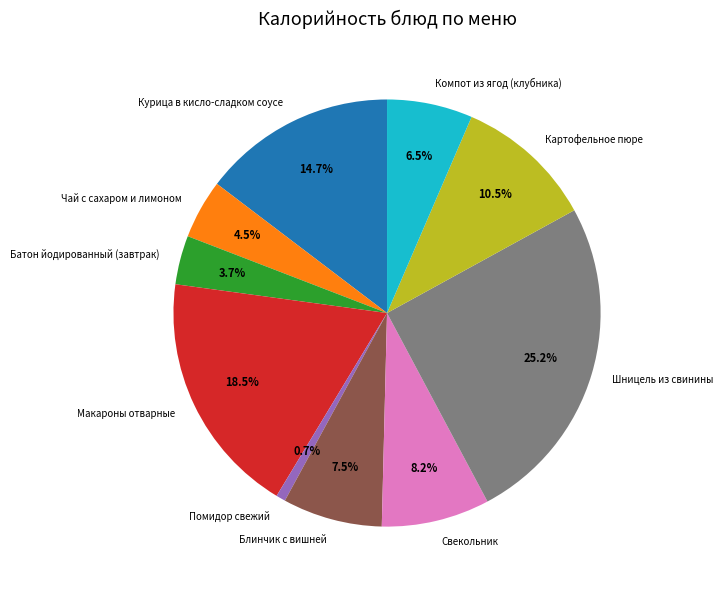

Is there any slice that represents more than half of the pie?

No